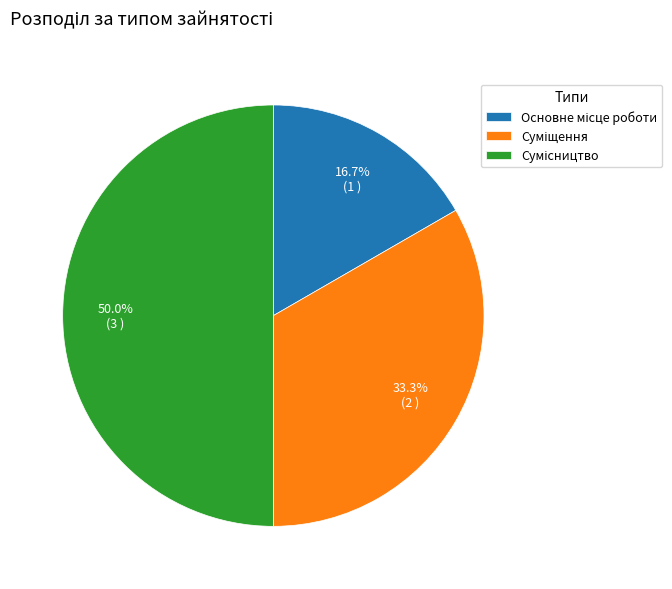

How many slices are in this pie chart?

3